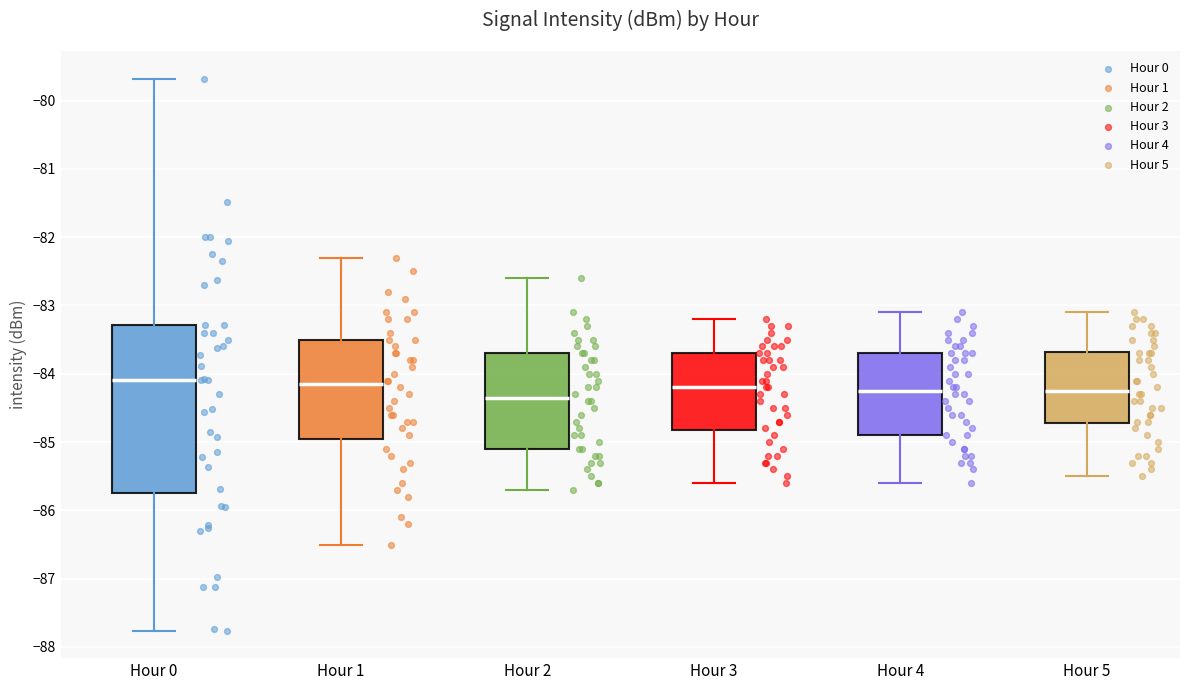

Comparing the boxes themselves (not the whiskers), which one is the tallest?

Hour 0